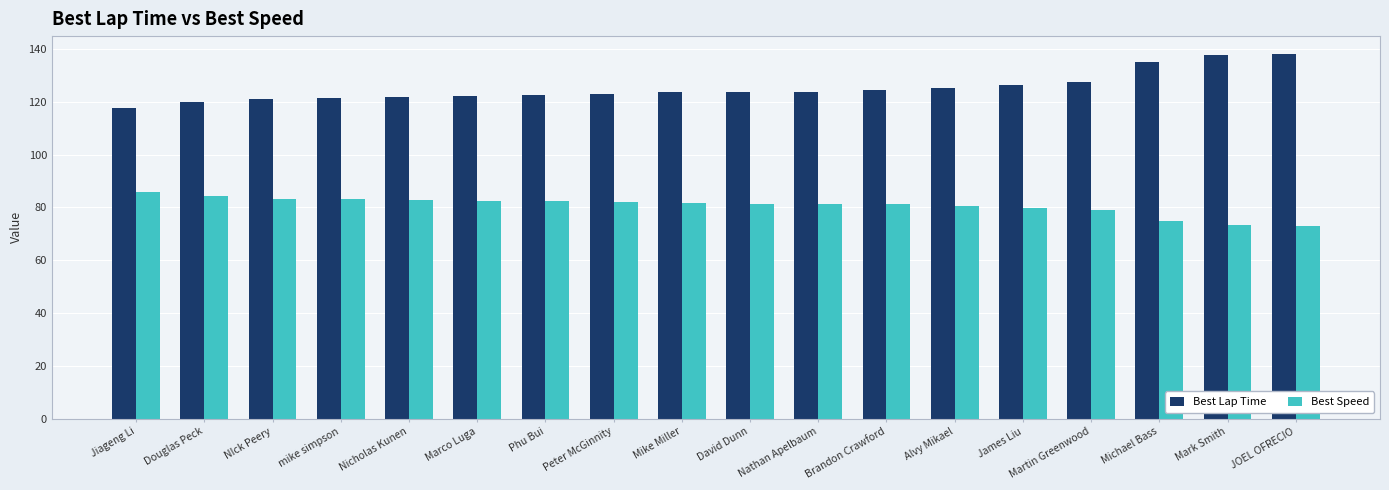

What is the total value across all series at Alvy Mikael?

205.8